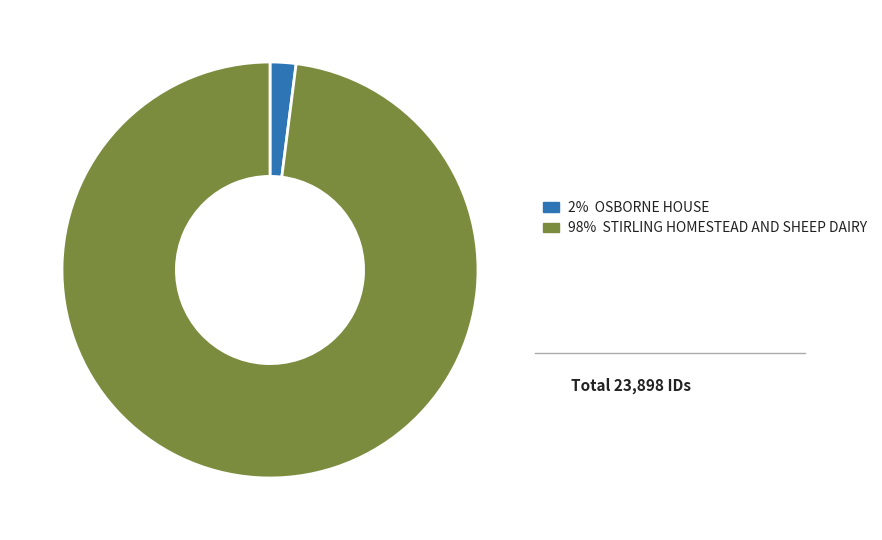

Is there a majority slice in this chart?

Yes